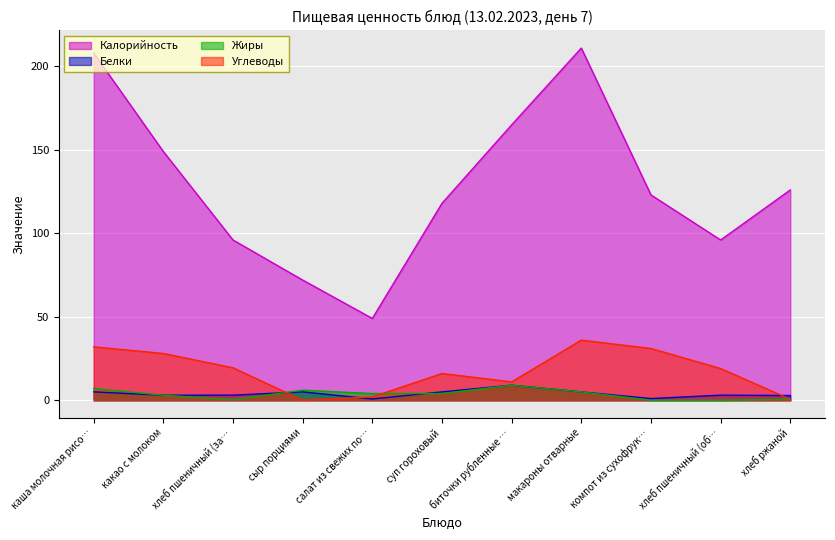

Is it true that Белки equals 1.0 at компот из сухофрук…?

True